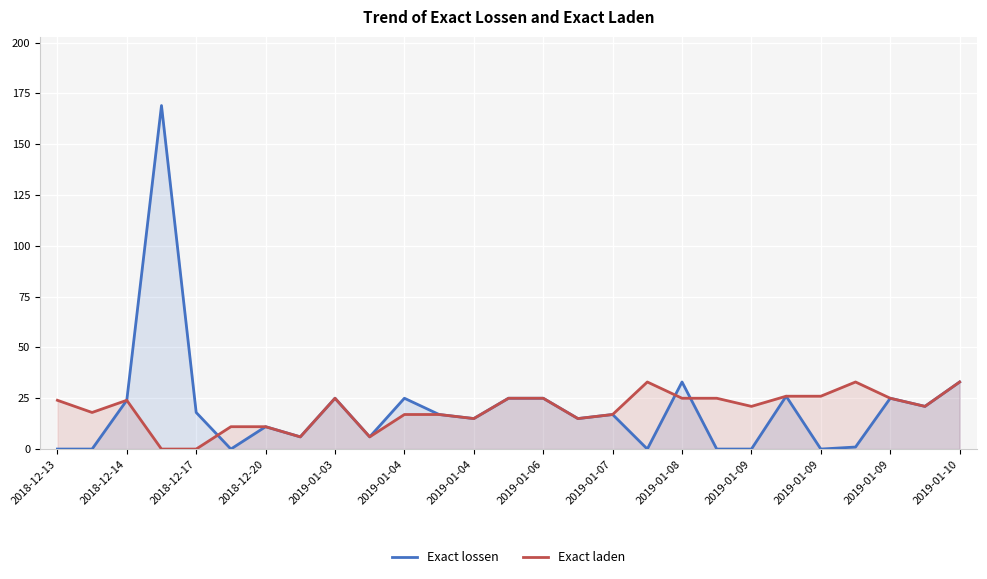

Reading right to left, list all the values displayed in this chart.

Exact lossen: 33	21	25	1	0	26	0	0	33	0	17	15	25	25	15	17	25	6	25	6	11	0	18	169	24	0	0
Exact laden: 33	21	25	33	26	26	21	25	25	33	17	15	25	25	15	17	17	6	25	6	11	11	0	0	24	18	24